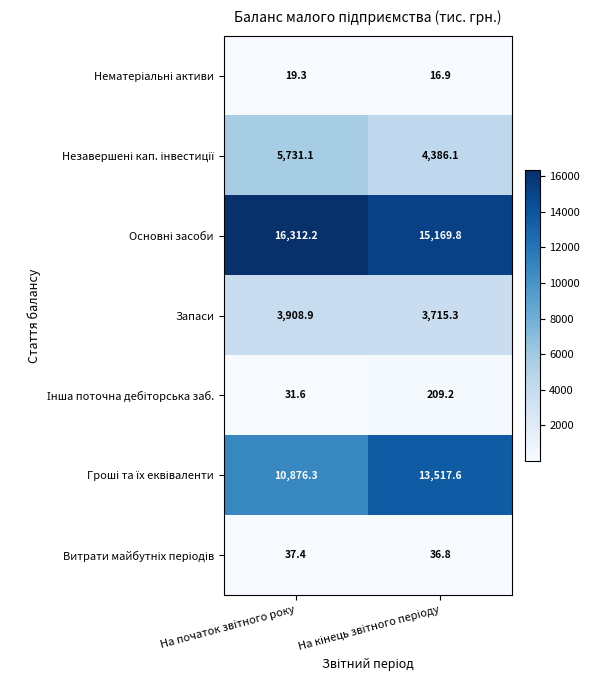

What is the minimum value shown in the chart?

16.9